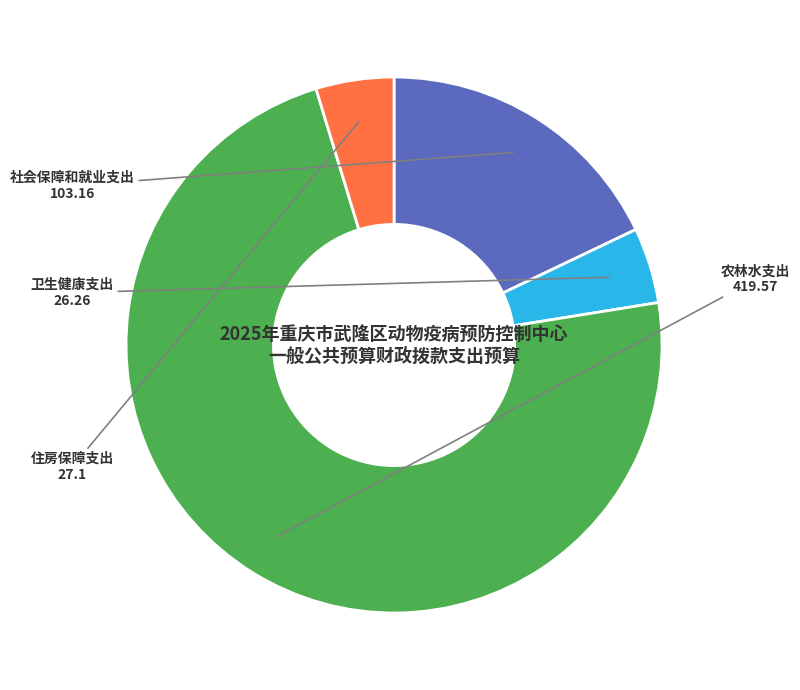

To the nearest percent, what percentage of the pie is 农林水支出?

73%